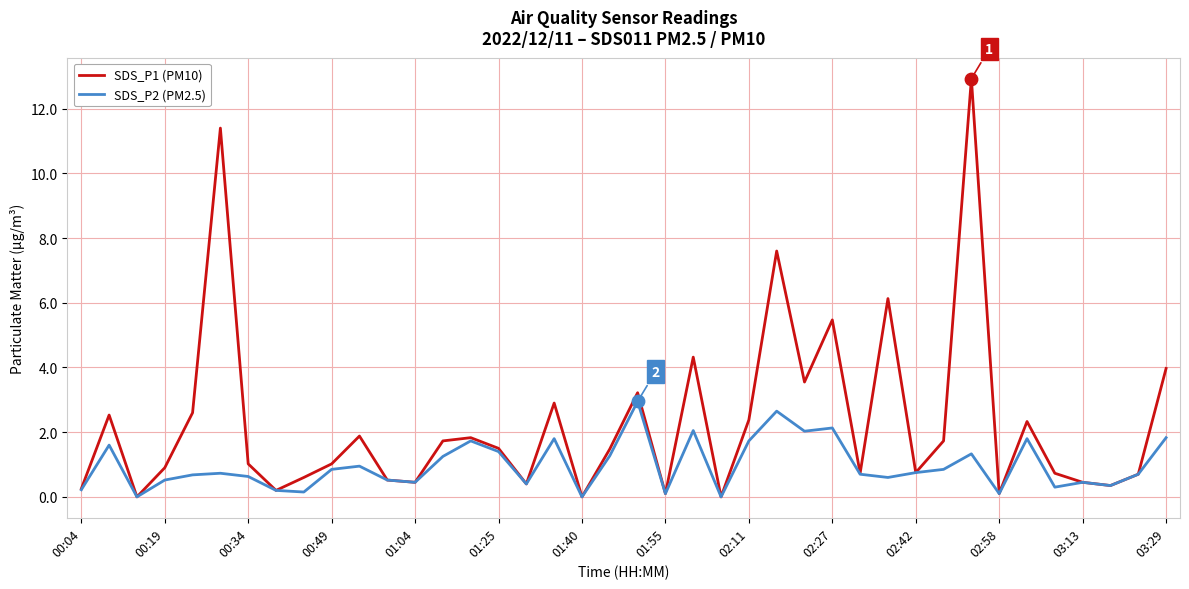

Which series has the widest spread of values?

SDS_P1 (PM10)